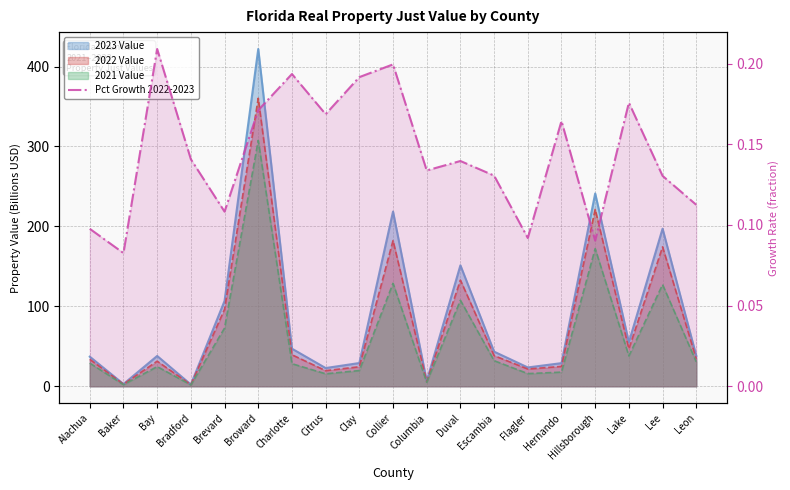

What is the difference between the maximum and minimum values?

0.1